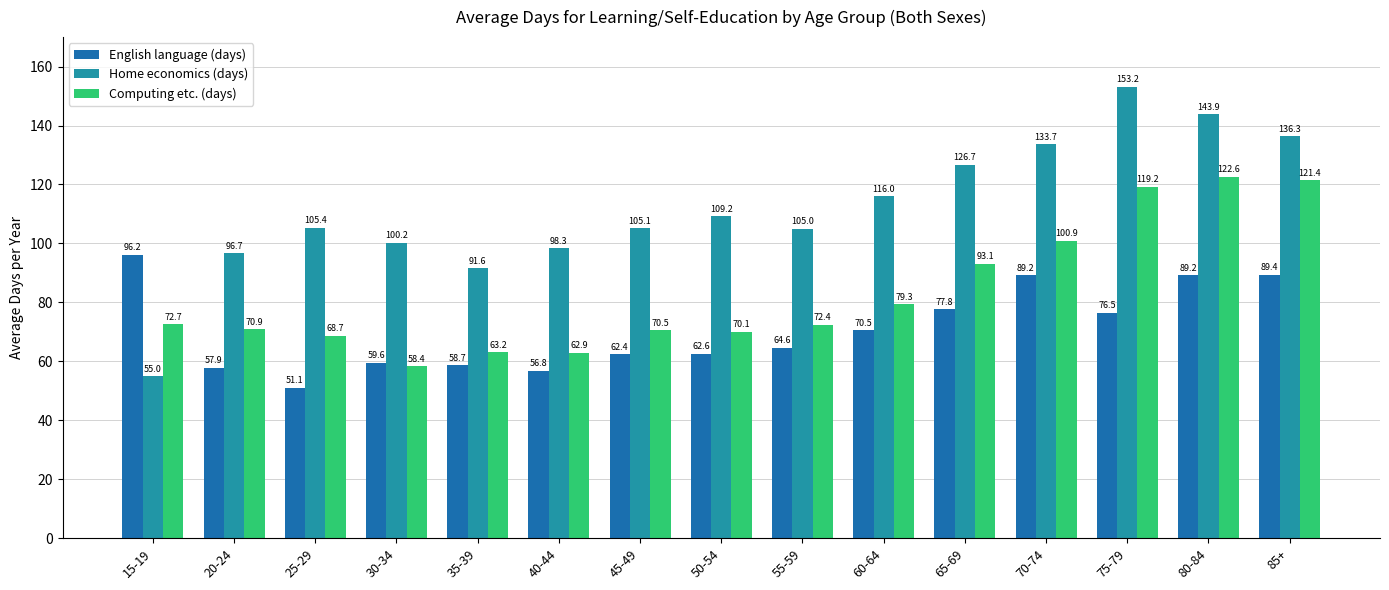

What is the difference between the highest and lowest values at 30-34?

41.8